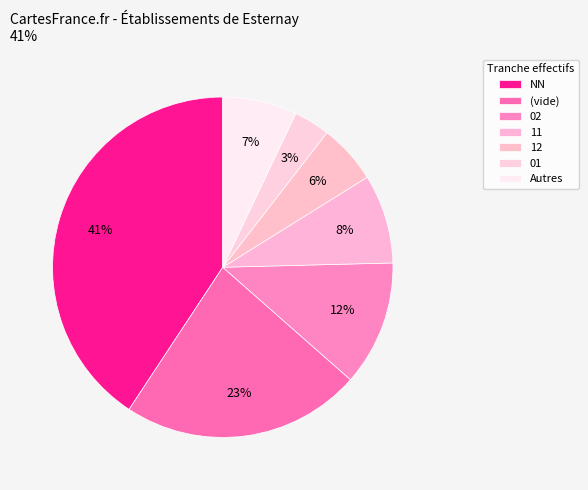

How many slices are in this pie chart?

7